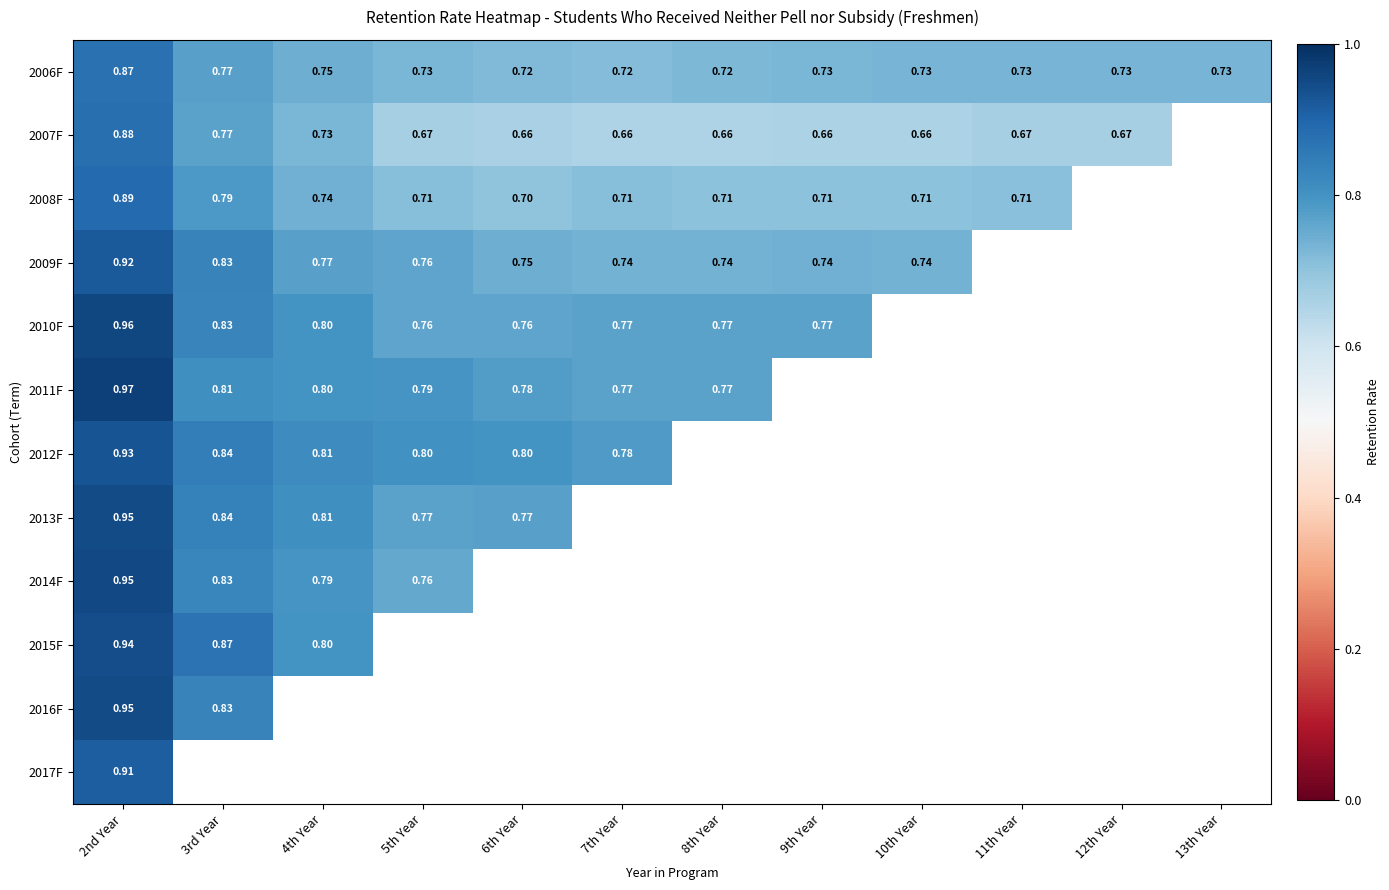

Is the value of 2009F at 8th Year greater than the value of 2011F at 5th Year?

No